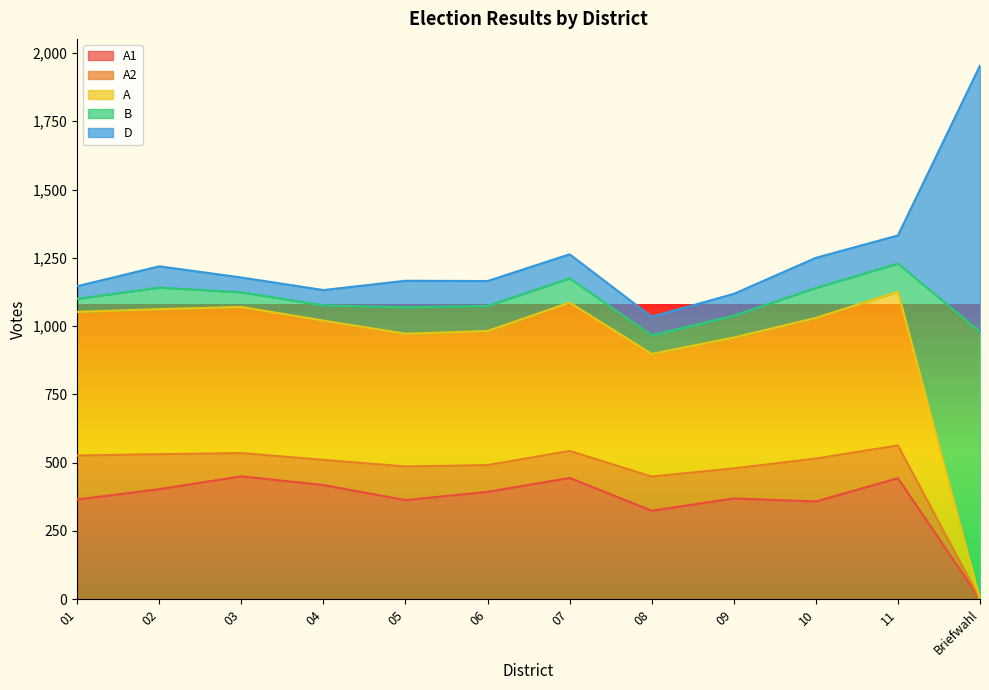

What is the sum of the D values at 03 and 04?

110